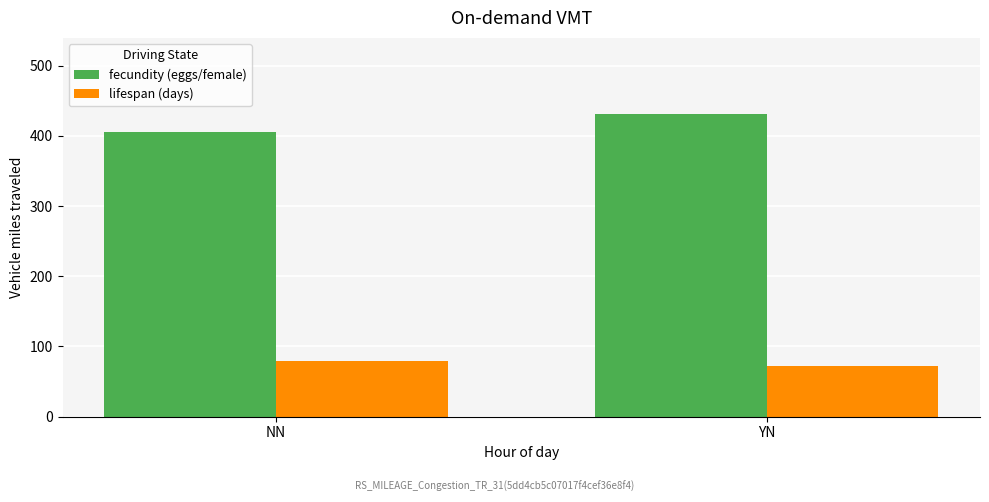

True or false: fecundity (eggs/female) has a value of 589.5 at YN.

False